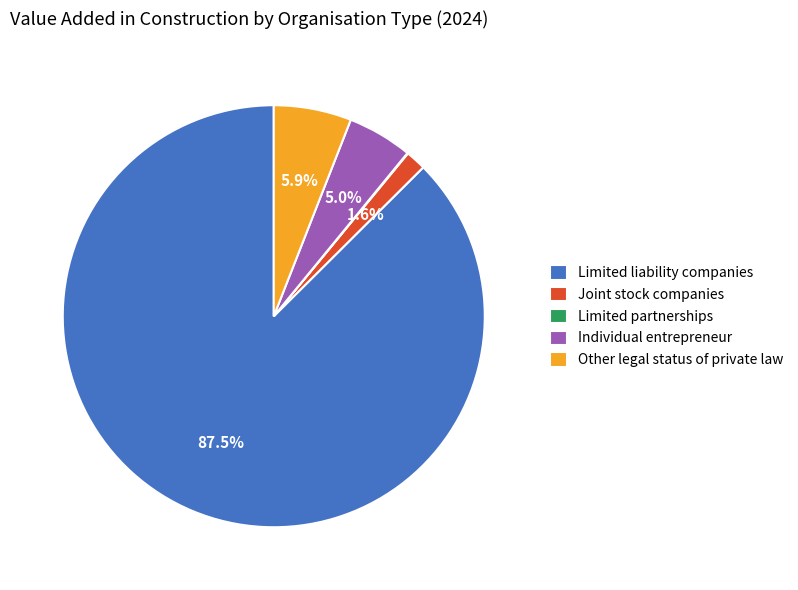

To the nearest percent, what portion does Other legal status of private law represent?

6%